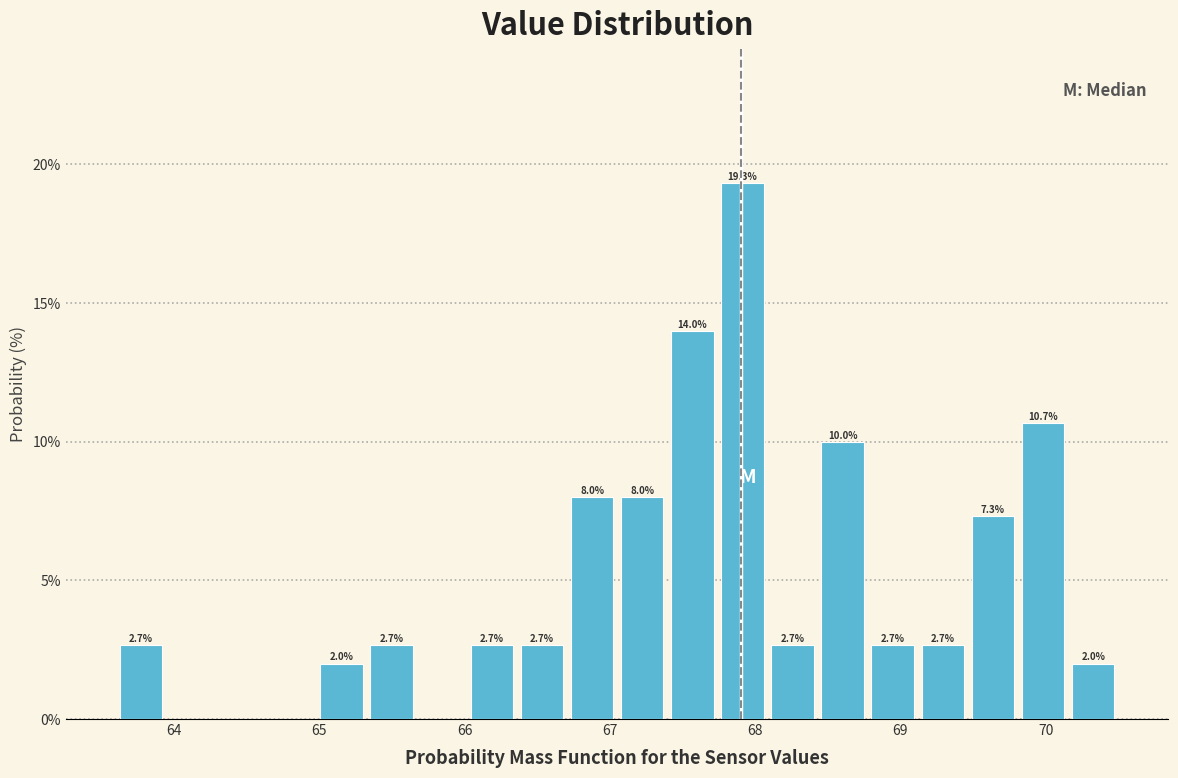

Around what value on the x-axis is the tallest bar? Give the approximate position of its centre, as read against the axis.

67.9